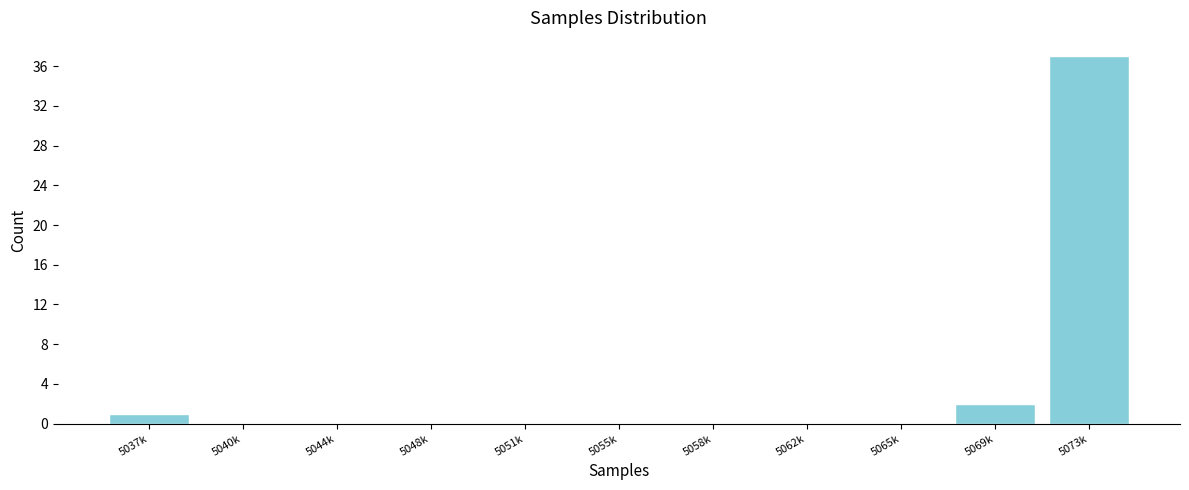

Reading left to right, what are all the values shown in this chart?

5037k=1	5040k=0	5044k=0	5048k=0	5051k=0	5055k=0	5058k=0	5062k=0	5065k=0	5069k=2	5073k=37